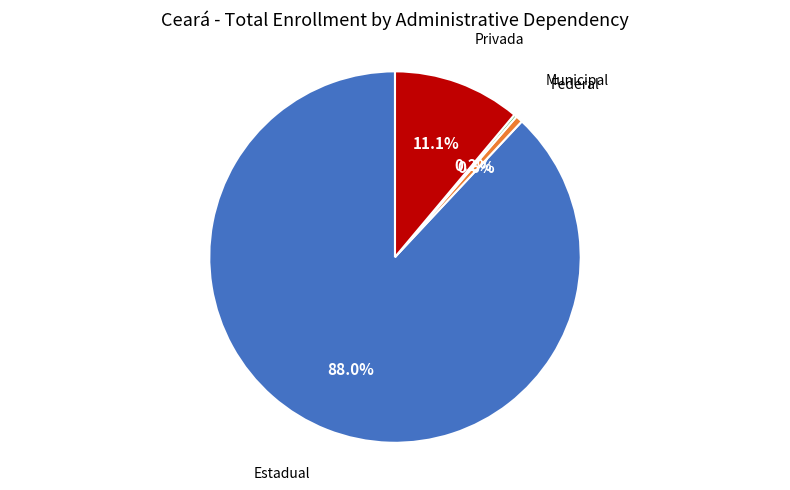

What is the total percentage of Federal and Privada?

11.7%